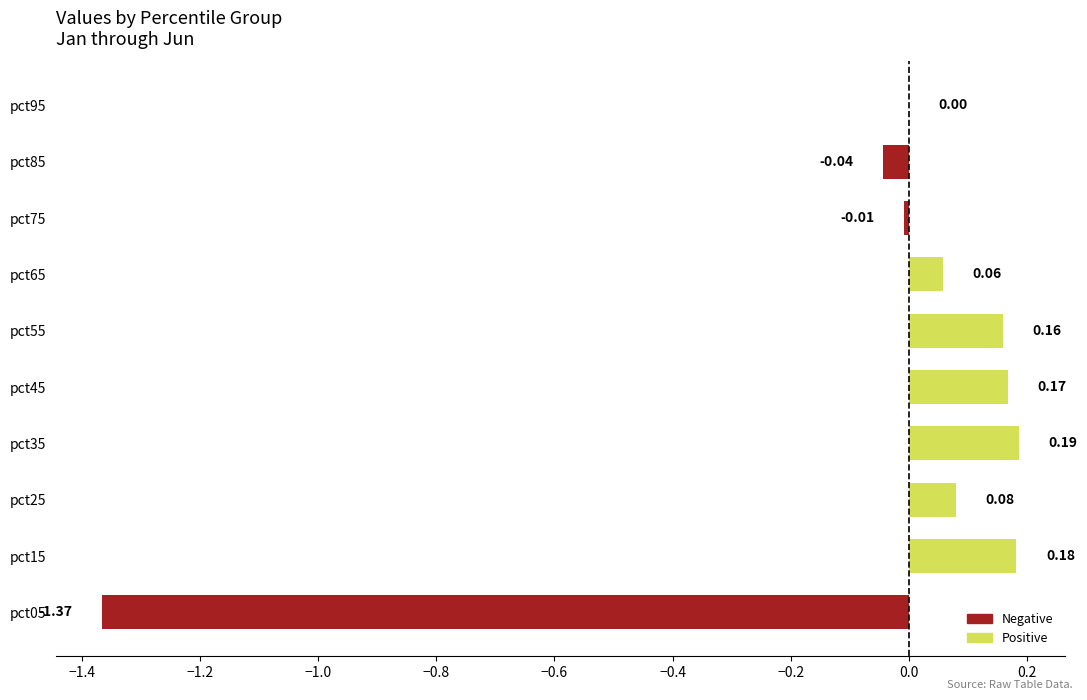

What is the sum of all values?

-0.6